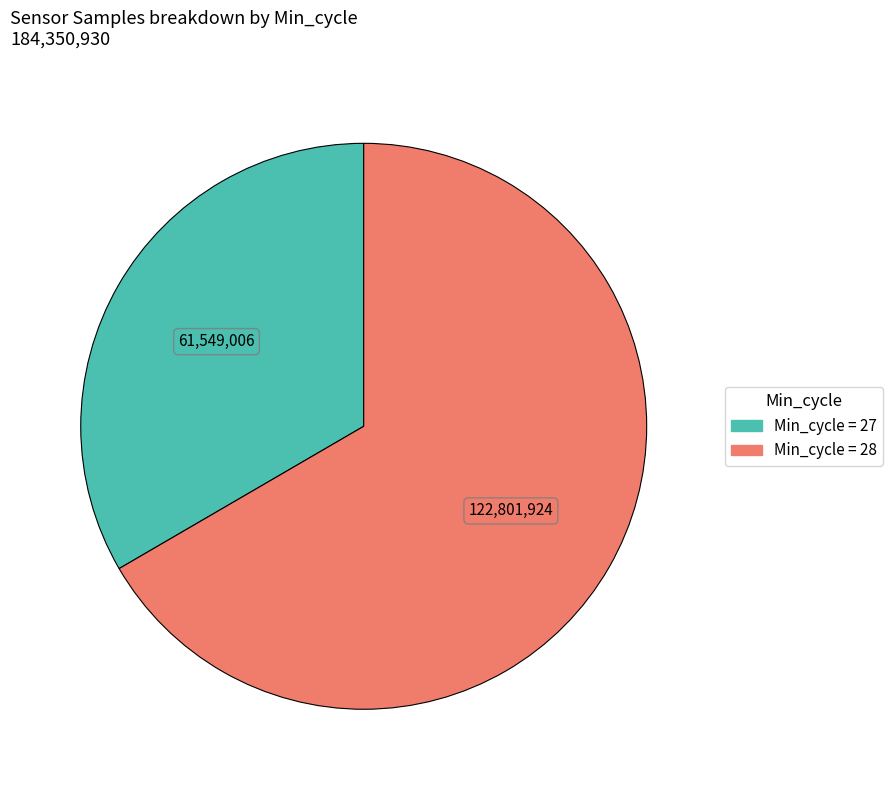

Is there a majority slice in this chart?

Yes